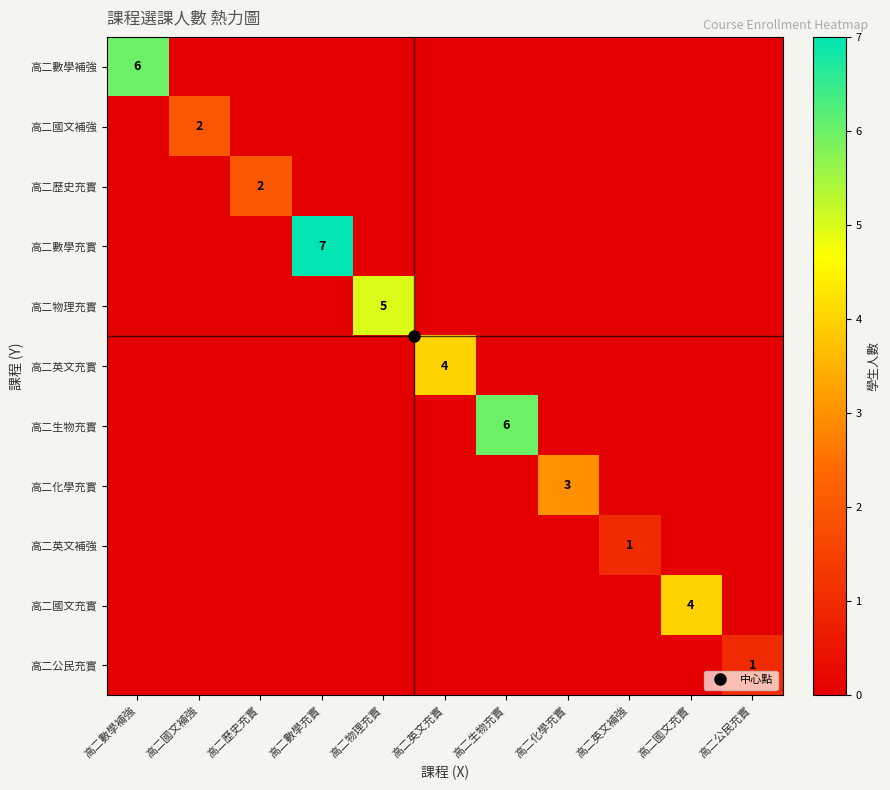

Count the 高二歷史充實 values in the range 0 to 1.

10